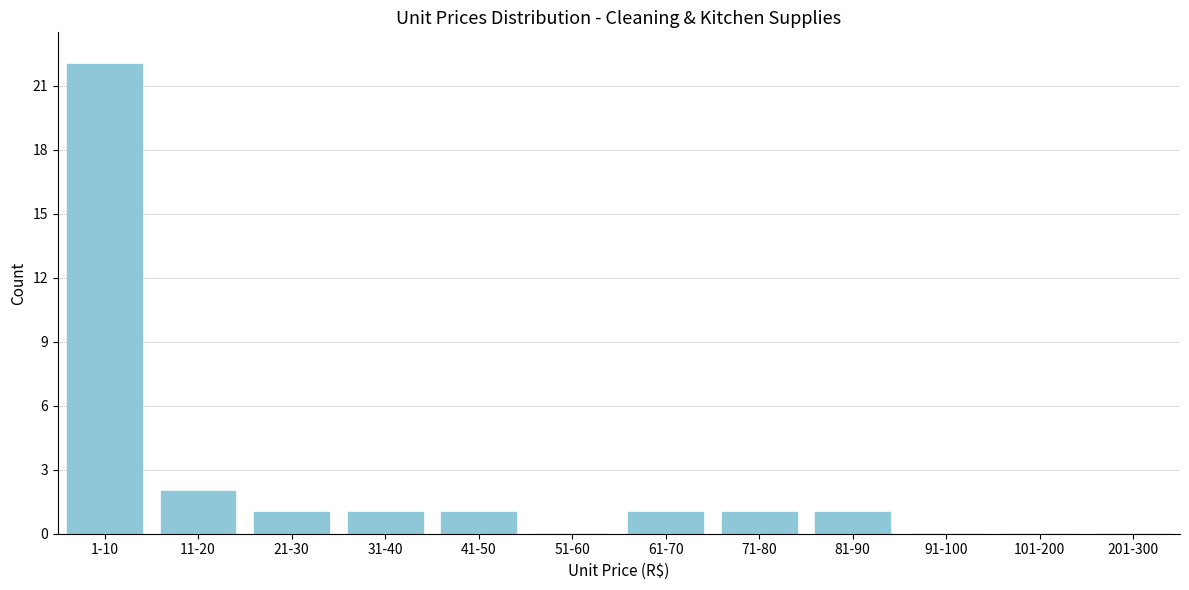

Reading right to left, list all the values displayed in this chart.

201-300=0	101-200=0	91-100=0	81-90=1	71-80=1	61-70=1	51-60=0	41-50=1	31-40=1	21-30=1	11-20=2	1-10=22